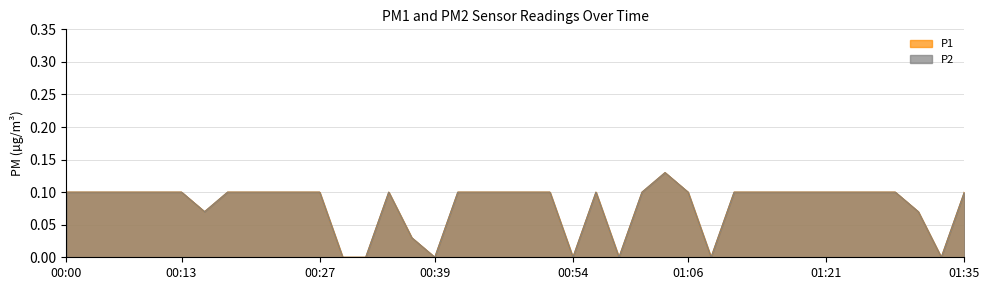

Reading left to right, list all the values displayed in this chart.

P1: 0.1	0.1	0.1	0.1	0.1	0.1	0.1	0.1	0.1	0.1	0.1	0.1	0.0	0.0	0.1	0.0	0.0	0.1	0.1	0.1	0.1	0.1	0.0	0.1	0.0	0.1	0.1	0.1	0.0	0.1	0.1	0.1	0.1	0.1	0.1	0.1	0.1	0.1	0.0	0.1
P2: 0.1	0.1	0.1	0.1	0.1	0.1	0.1	0.1	0.1	0.1	0.1	0.1	0.0	0.0	0.1	0.0	0.0	0.1	0.1	0.1	0.1	0.1	0.0	0.1	0.0	0.1	0.1	0.1	0.0	0.1	0.1	0.1	0.1	0.1	0.1	0.1	0.1	0.1	0.0	0.1